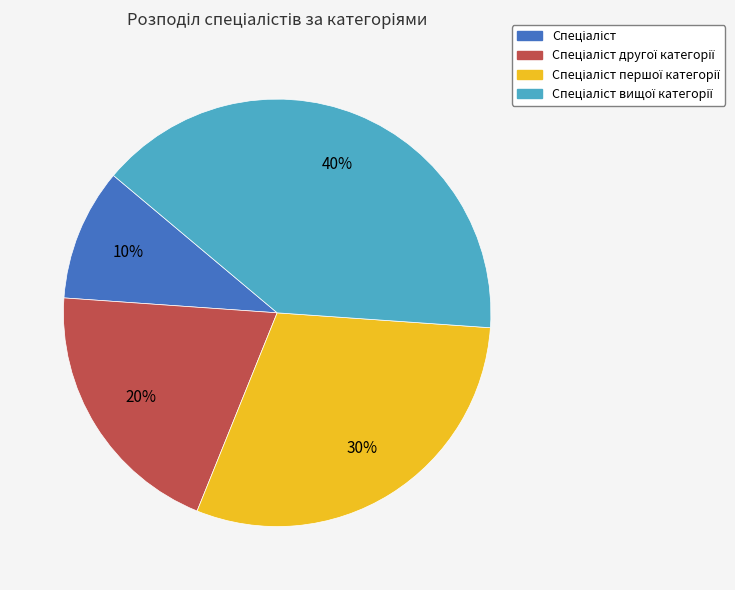

Does any single category account for the majority?

No